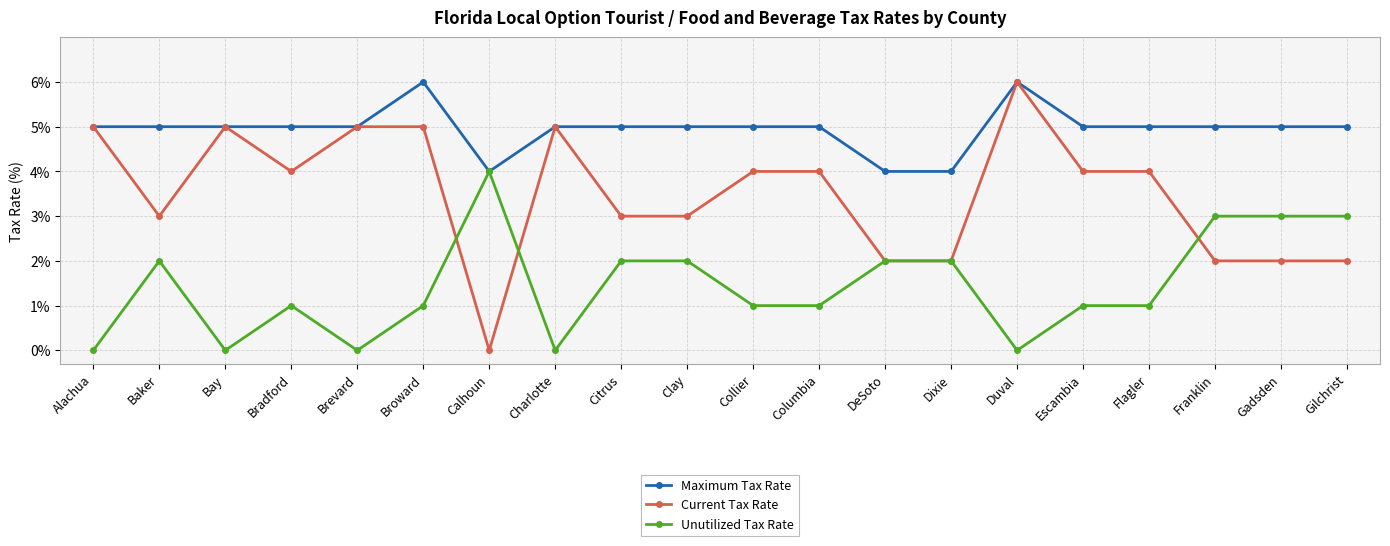

Which series has the largest range (max minus min)?

Current Tax Rate